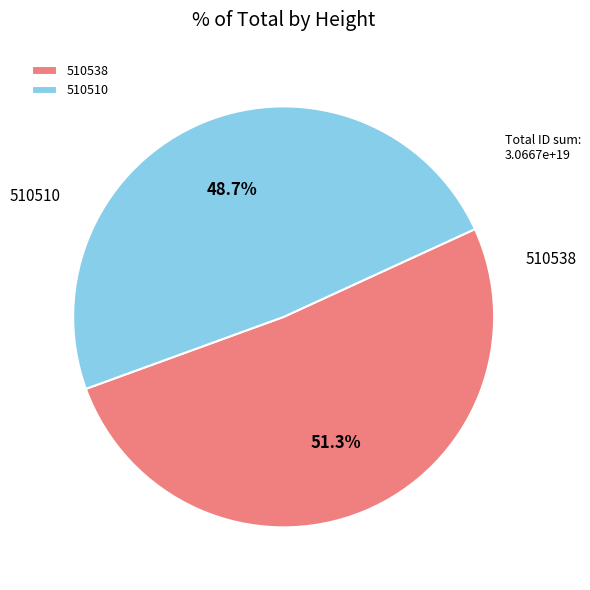

What percentage is the 510538 slice, to the nearest percent?

51%